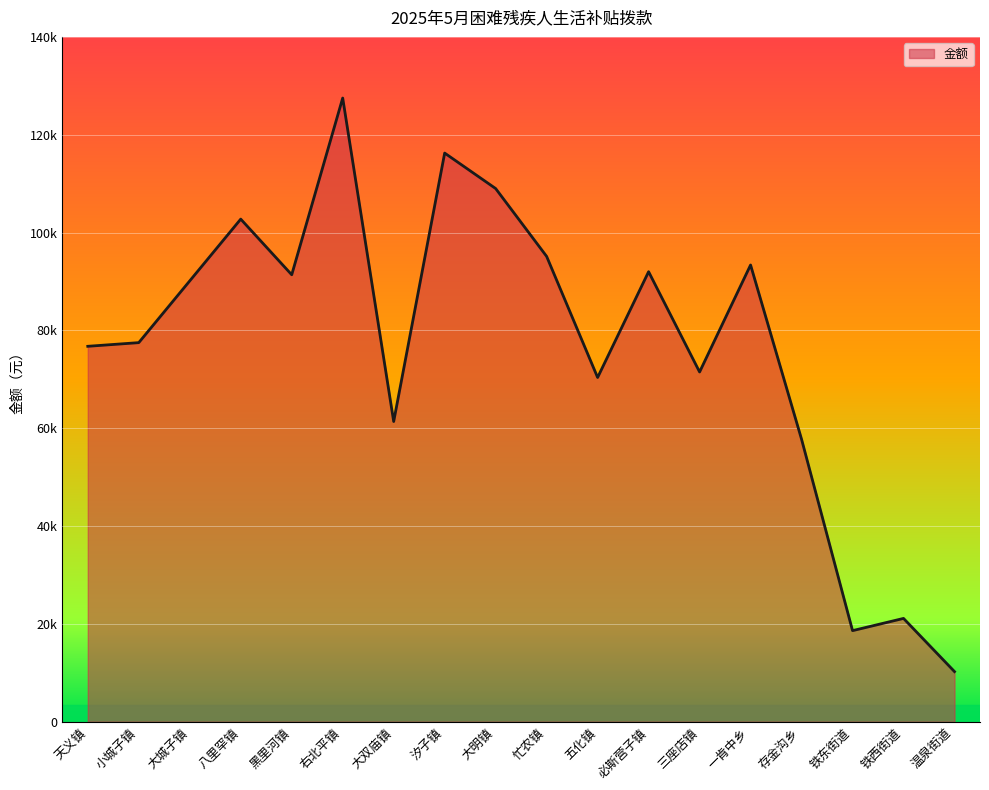

Where is the data nearest to the value 68875?

五化镇